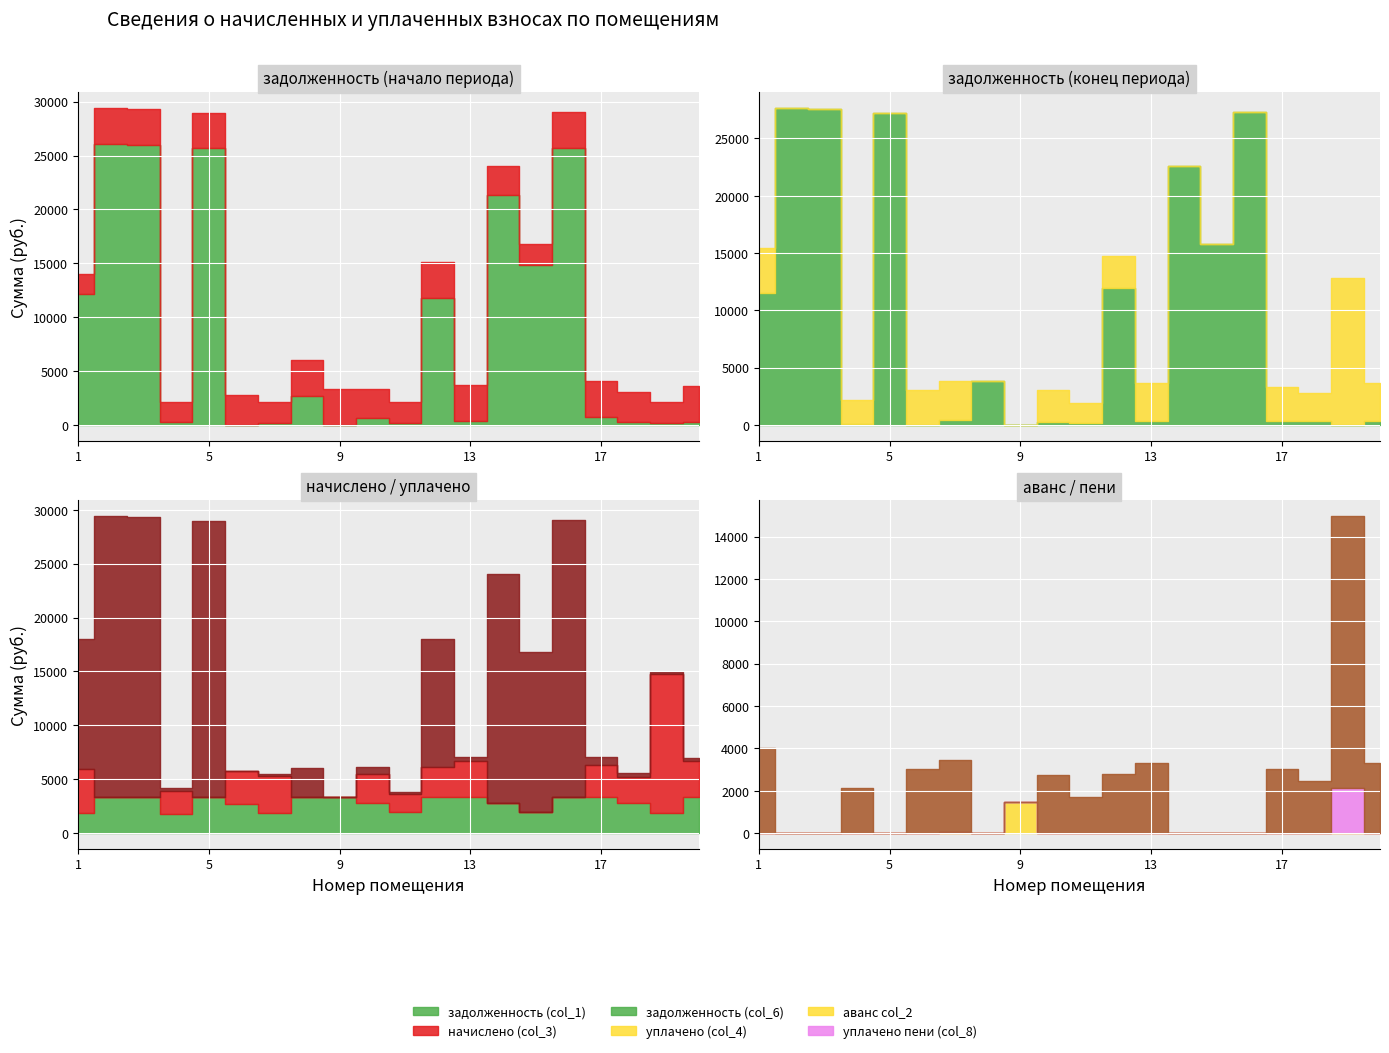

At how many categories does at least one series exceed 10238?

9